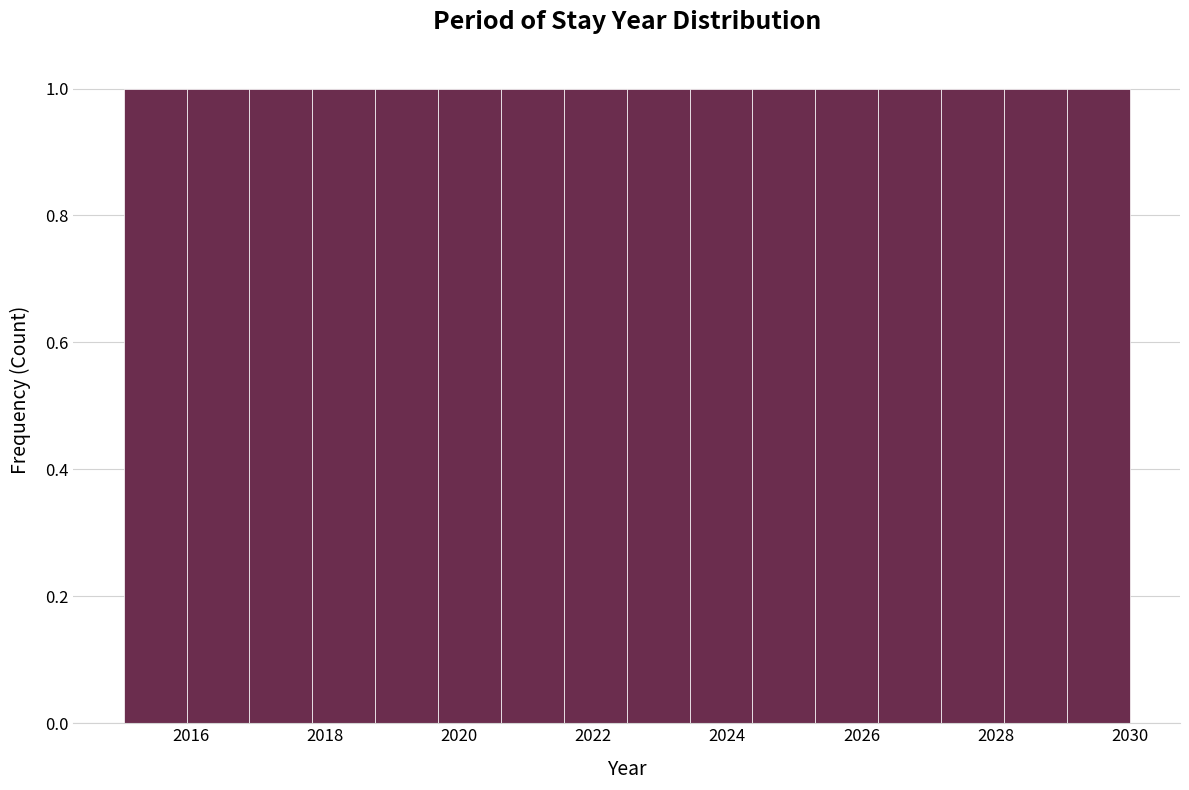

What is the height of the bar covering 2026.2 to 2027.2 on the x-axis? Neither the bar edges nor the heights are printed on the chart, so give them approximately, as read against the axes.

1